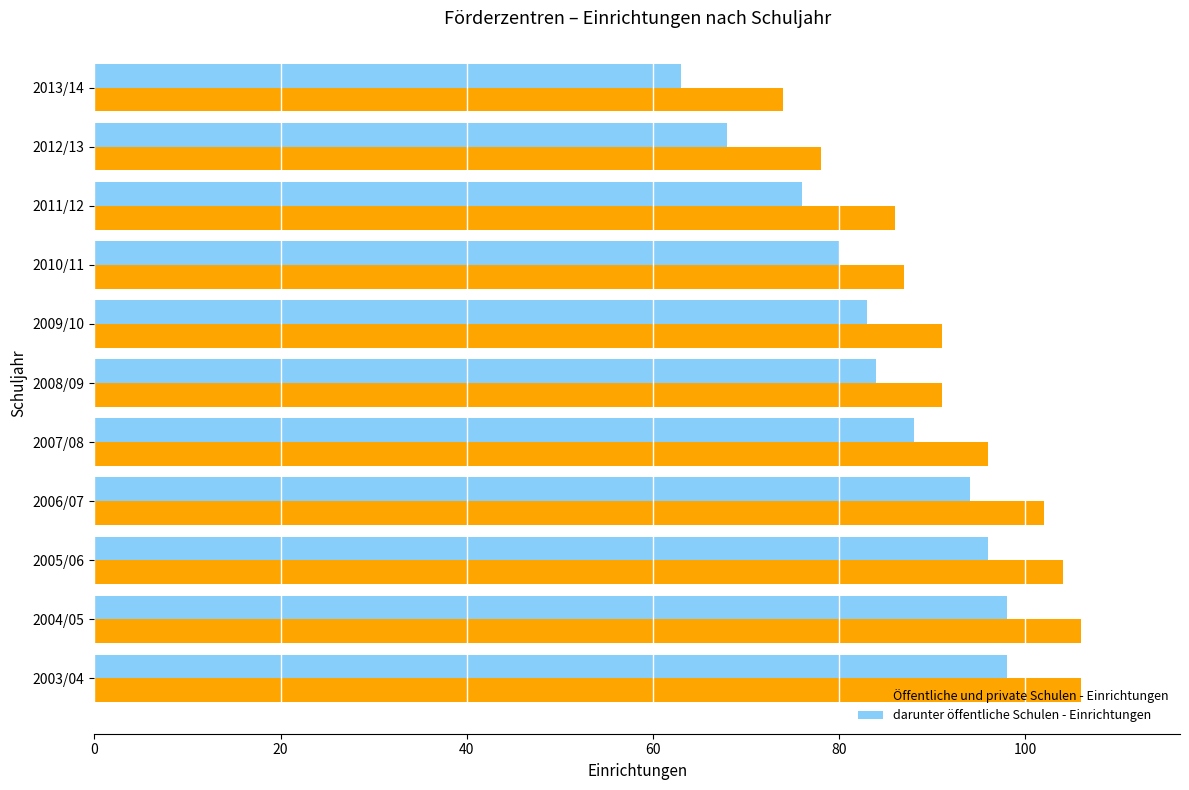

The value of Öffentliche und private Schulen - Einrichtungen at 2011/12 is 86. True or false?

True